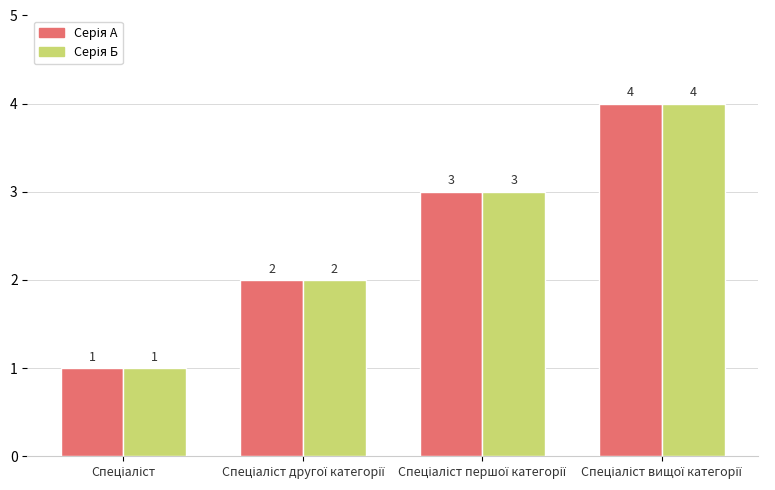

Are the bars grouped side by side (vs. stacked)?

Yes